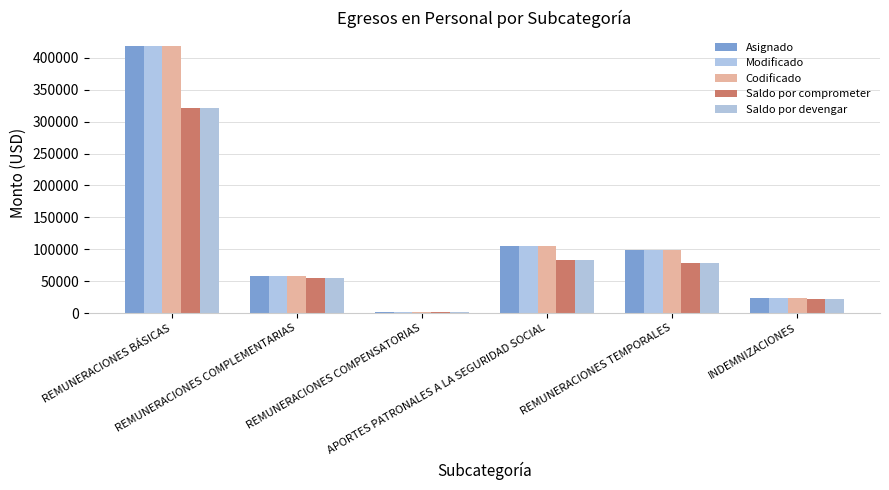

What is the difference between the maximum and minimum values in the Saldo por devengar series?

319456.6